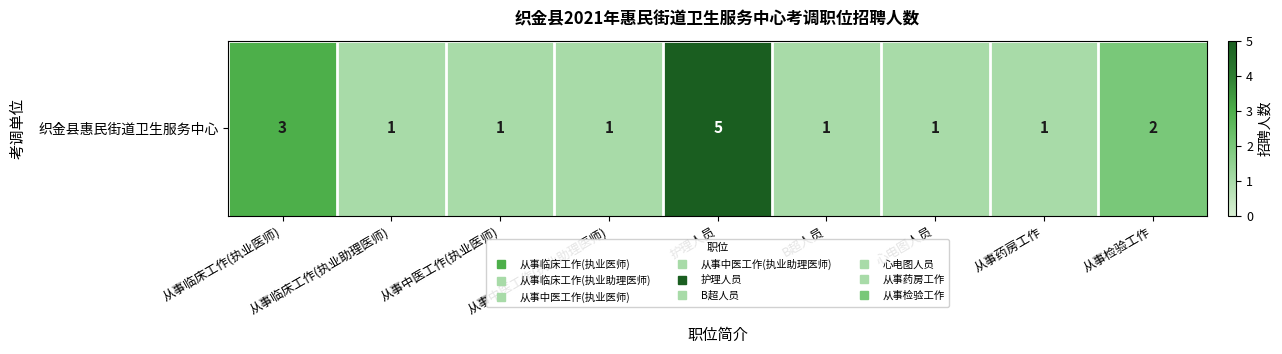

Approximately how many times larger is the value at 从事检验工作 compared to 从事临床工作(执业助理医师)?

2.0